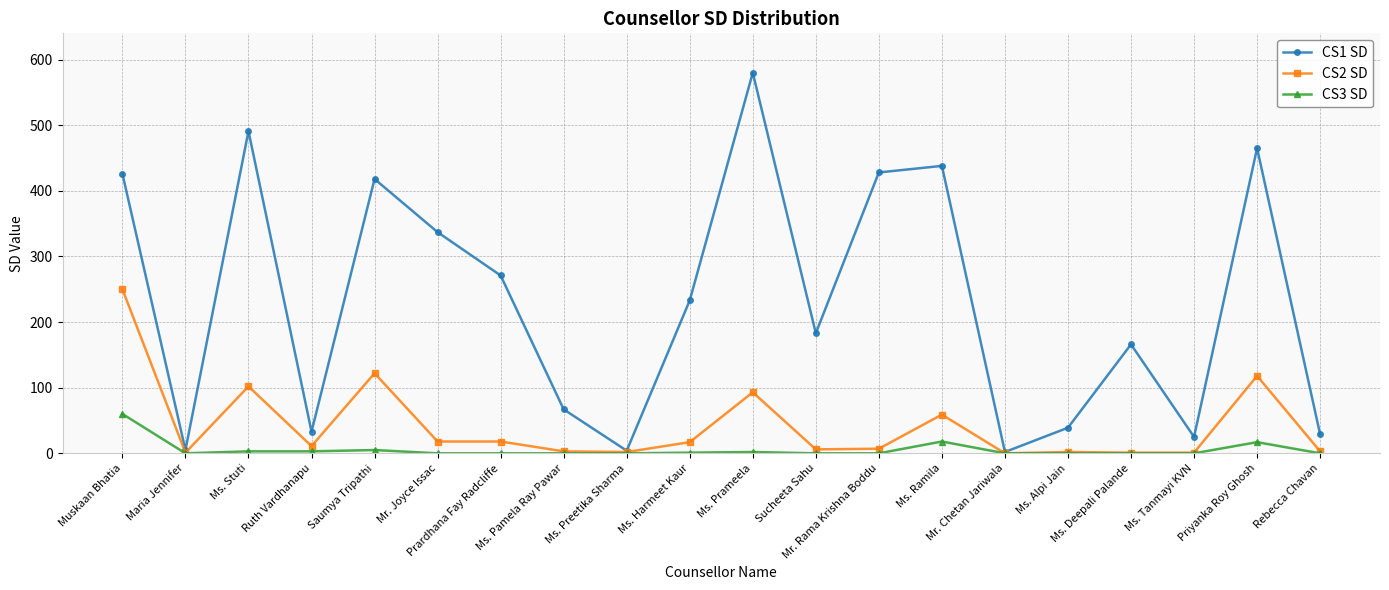

At which category does the chart reach its peak across all series?

Ms. Prameela